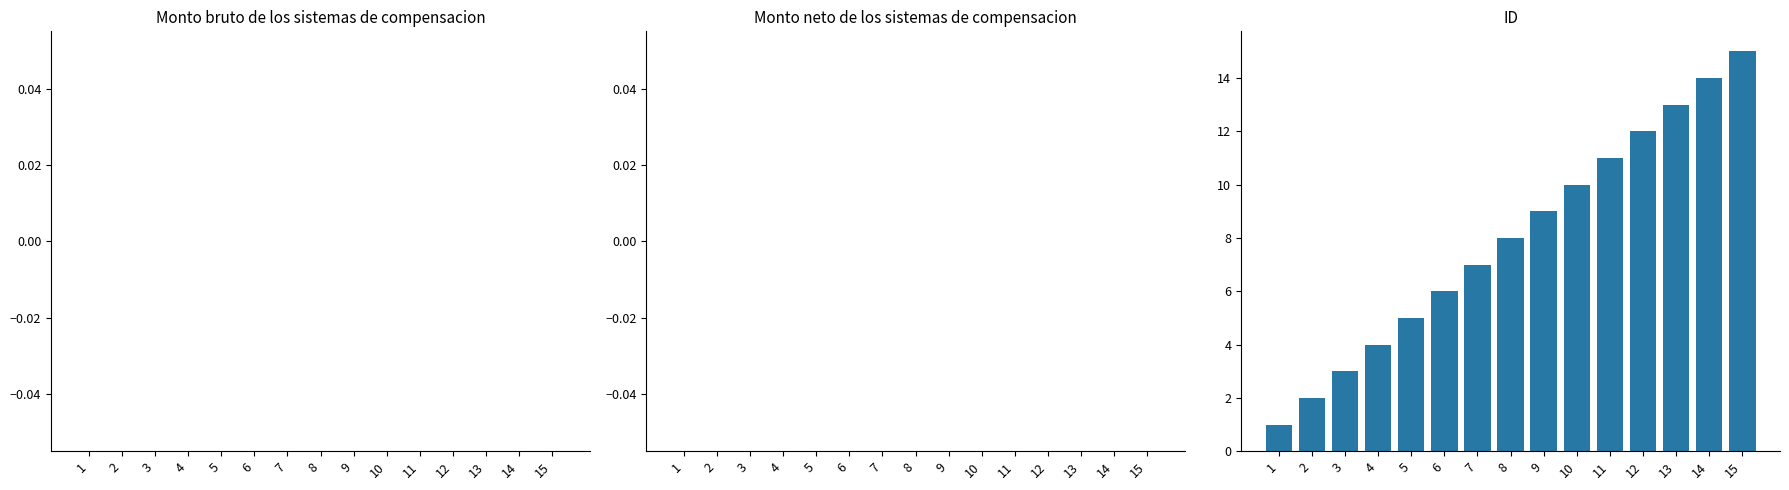

How many data points does each series have?

15